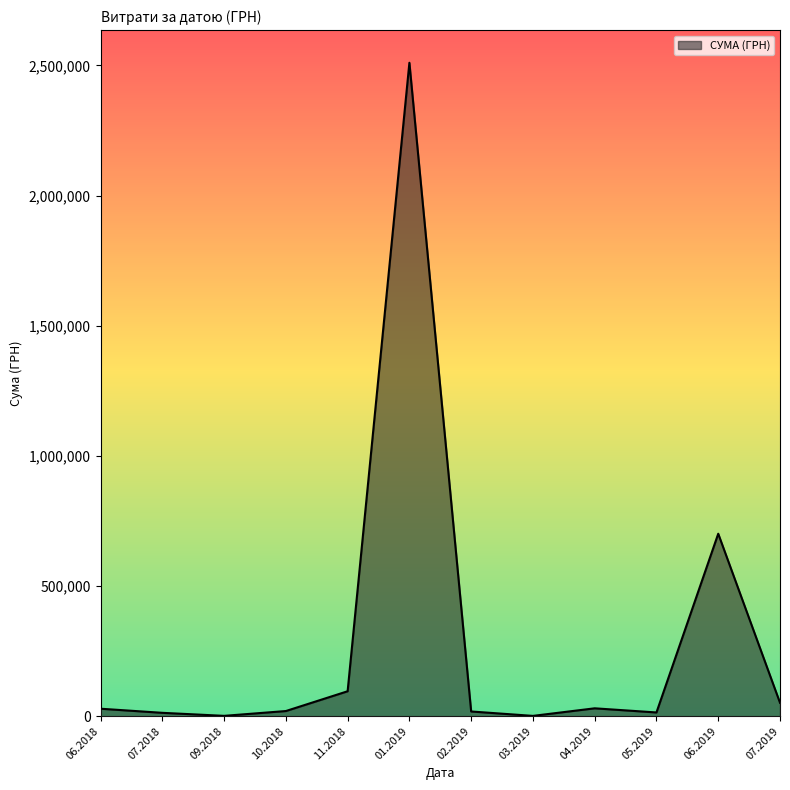

How many lines are shown in the chart?

1